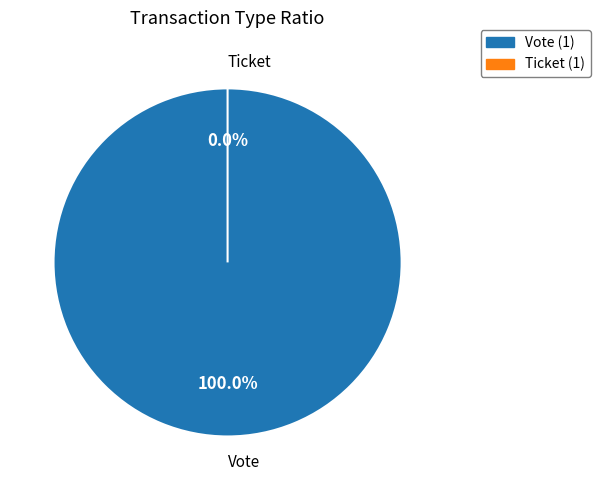

Which category has the biggest portion of the pie?

Vote